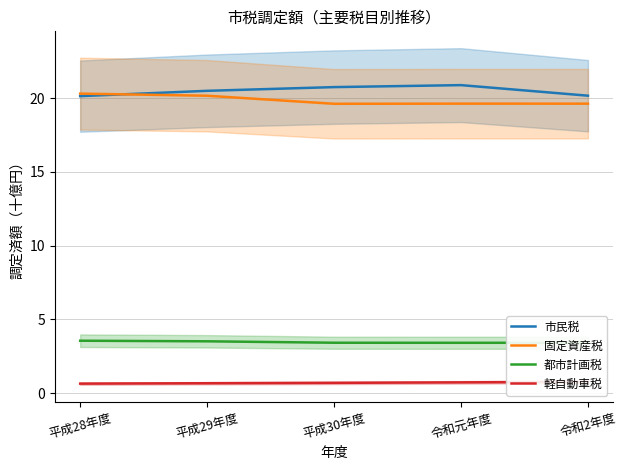

At how many categories does at least one series exceed 18?

5